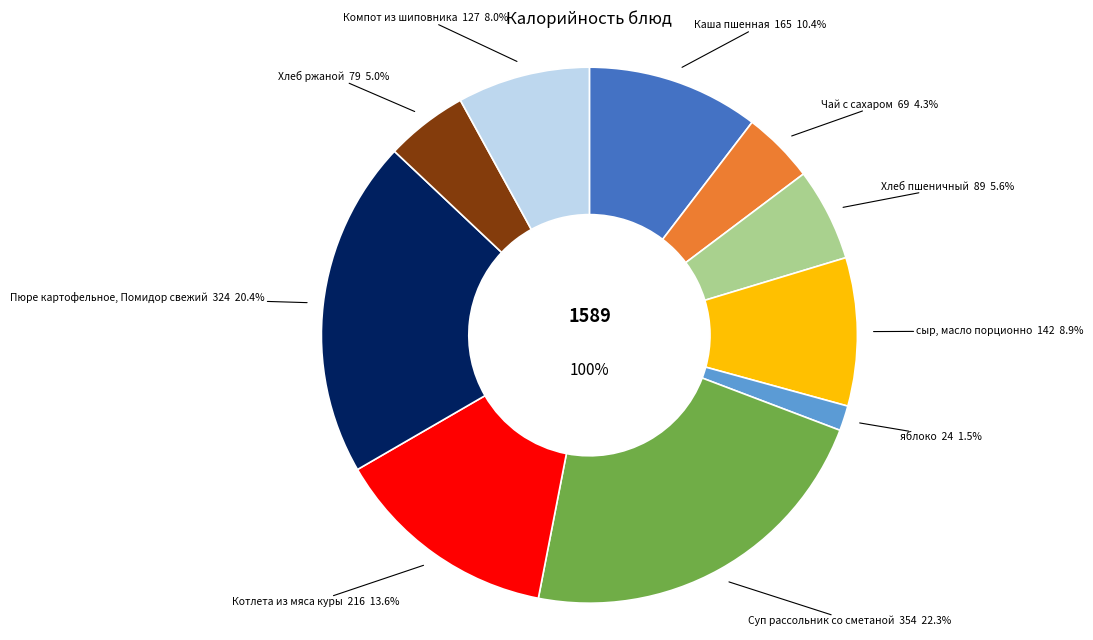

Does Пюре картофельное, Помидор свежий account for over 50% of the chart?

No